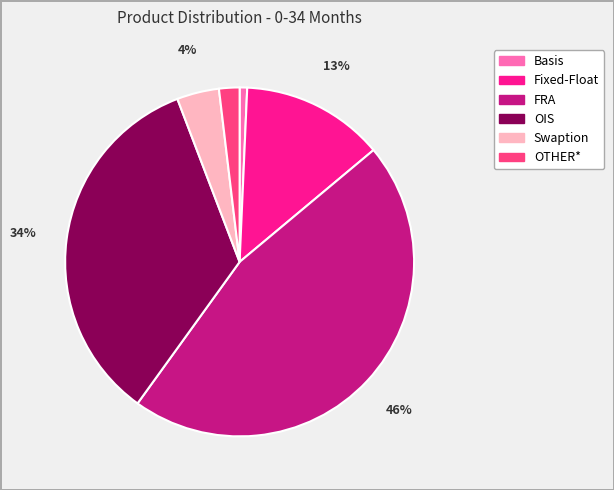

Does any single category account for the majority?

No